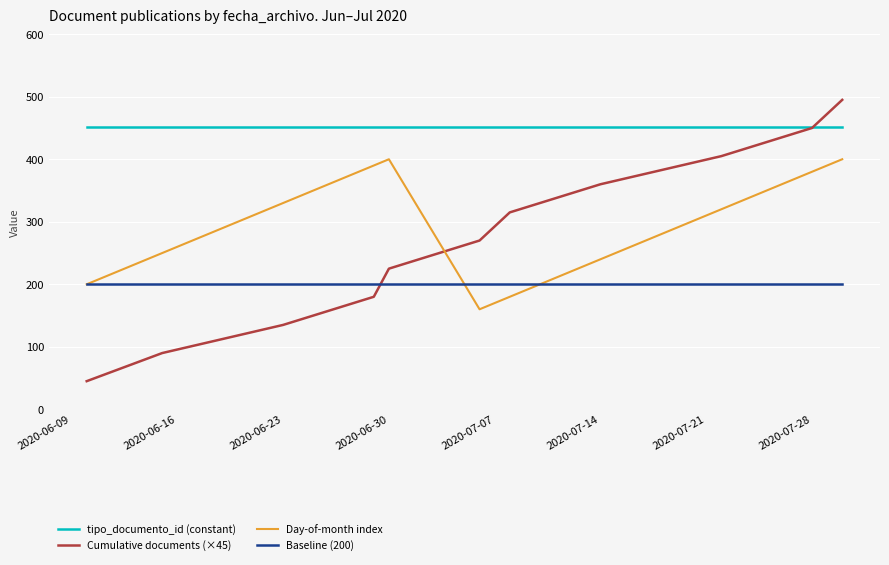

True or false: Baseline (200) and tipo_documento_id (constant) cross at least once.

False